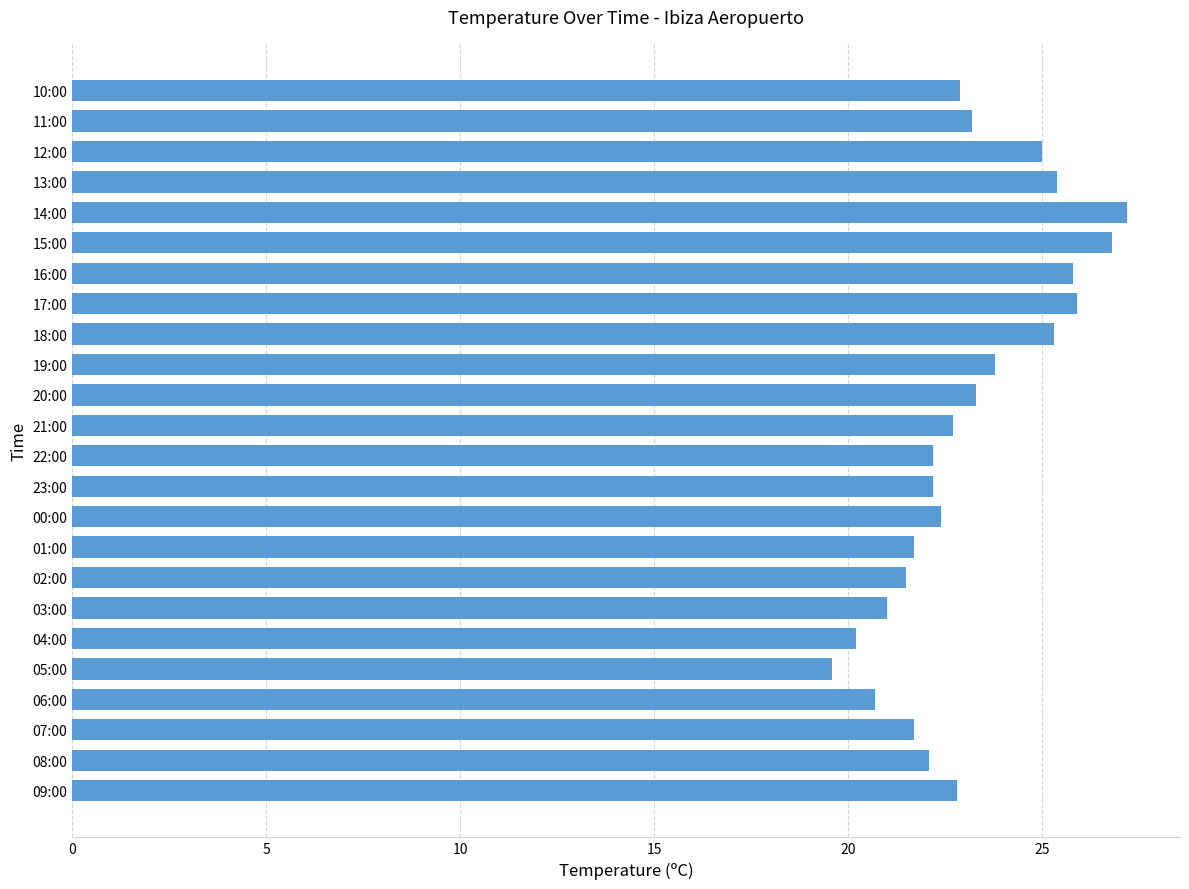

What is the sum of all values?

555.4